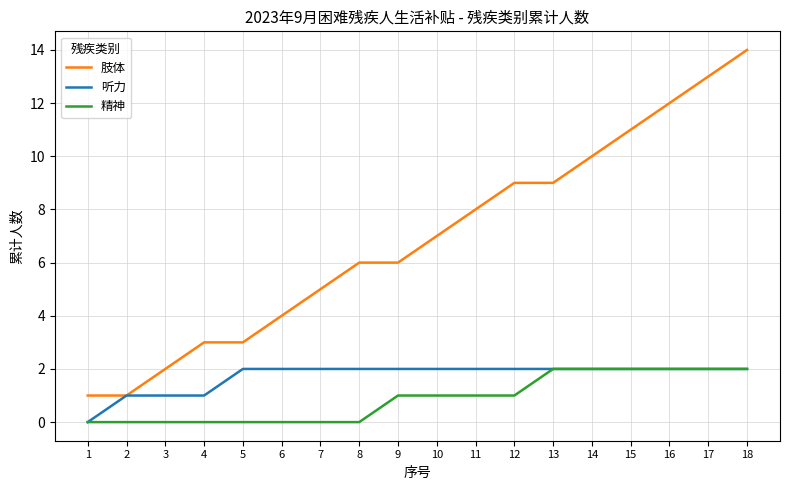

What is the highest value of the 听力 series?

2